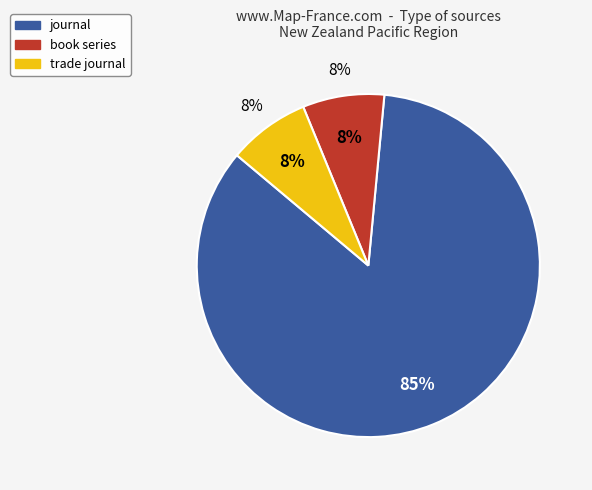

To the nearest percent, what is the difference between the largest and smallest slice percentages?

77%